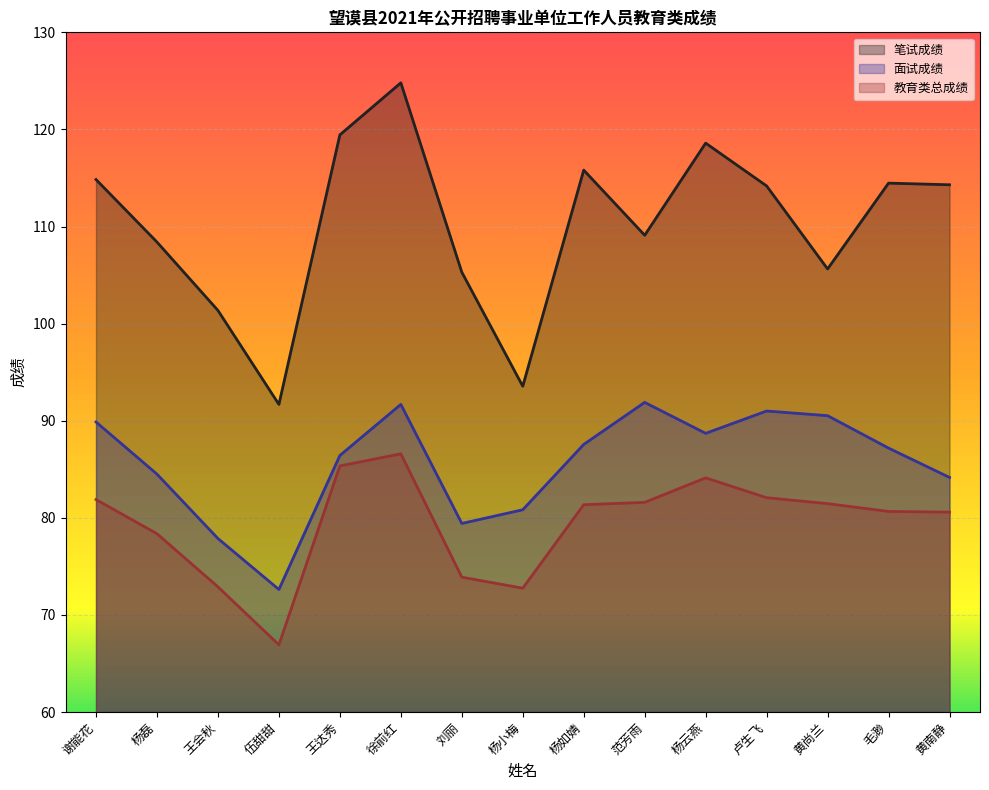

Where is 面试成绩 nearest to the value 82?

杨小梅